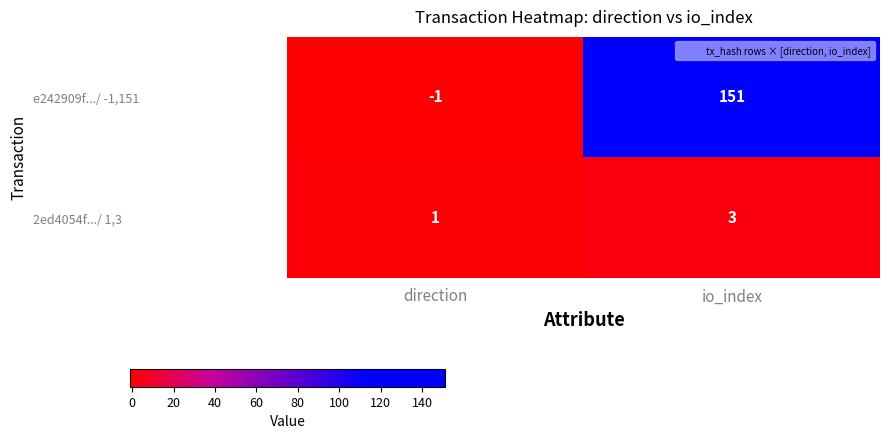

Reading right to left, what are all the values shown in this chart?

e242909f.../ -1,151: io_index=151	direction=-1
2ed4054f.../ 1,3: io_index=3	direction=1